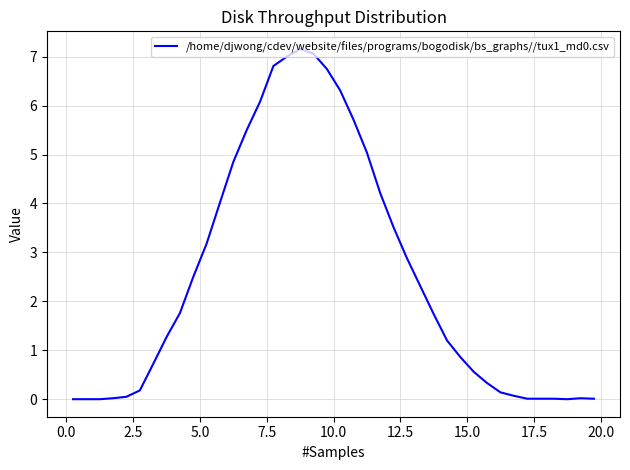

Count the number of categories in the chart.

40